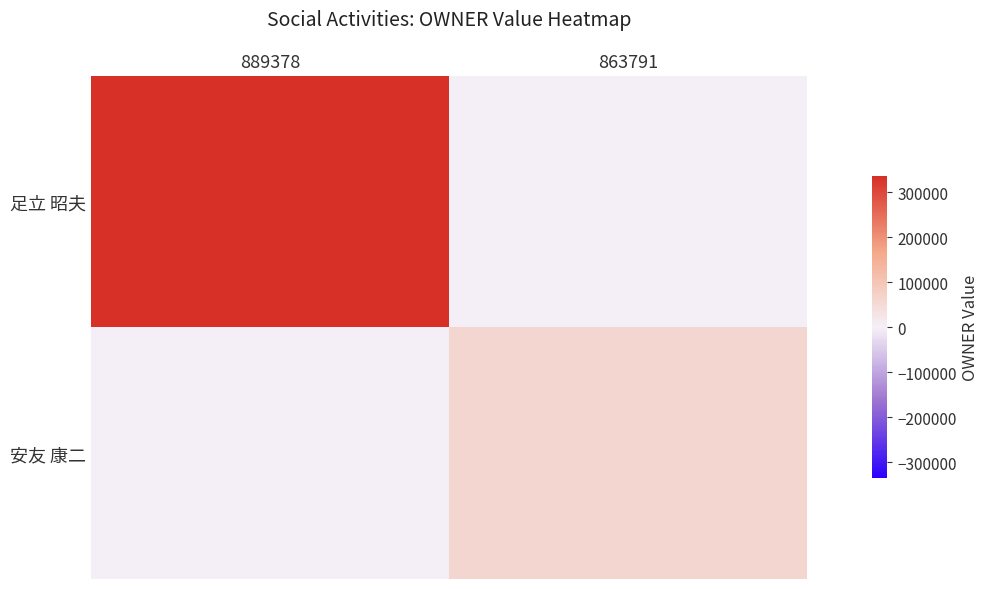

Which series changed the most between 889378 and 863791?

足立 昭夫